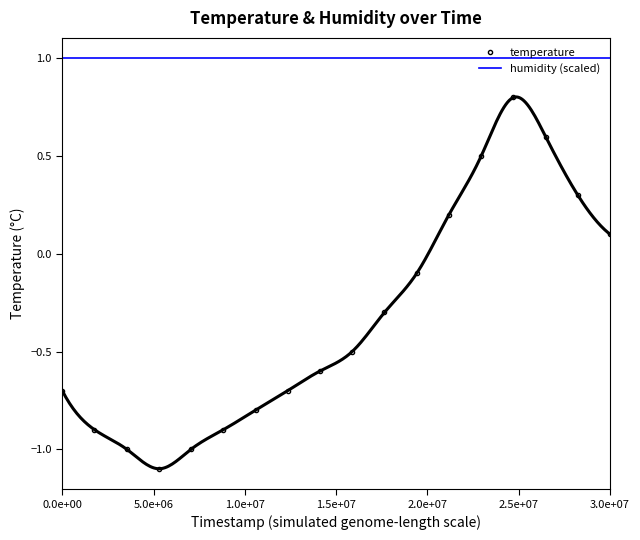

Is this an area chart (filled region under the line)?

No